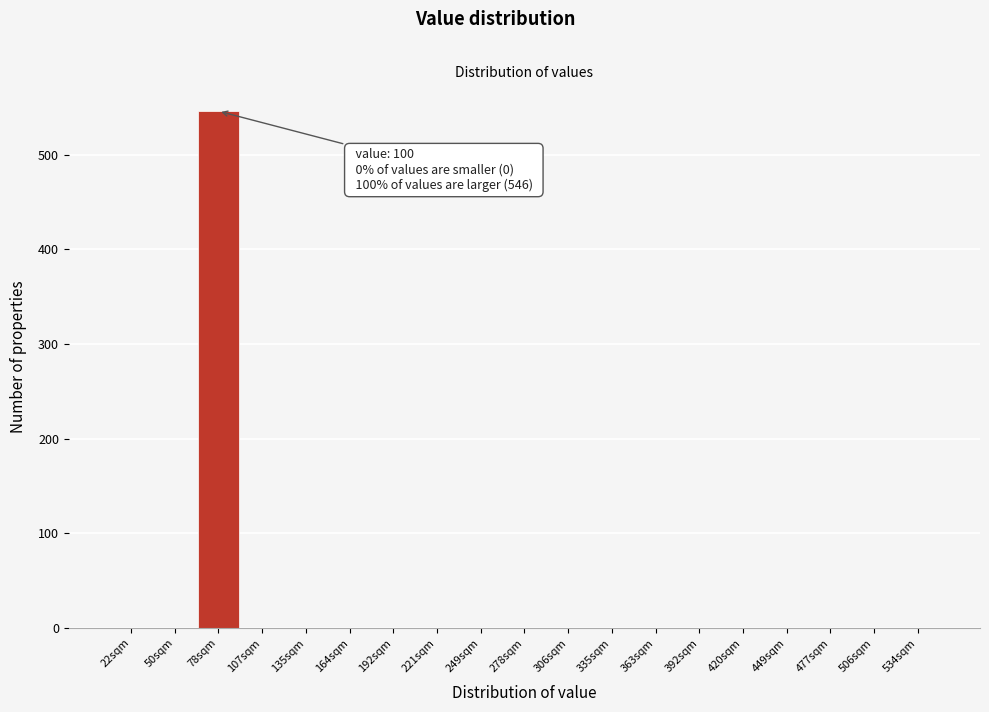

Reading right to left, extract all data points from this chart.

534sqm=0	506sqm=0	477sqm=0	449sqm=0	420sqm=0	392sqm=0	363sqm=0	335sqm=0	306sqm=0	278sqm=0	249sqm=0	221sqm=0	192sqm=0	164sqm=0	135sqm=0	107sqm=0	78sqm=546	50sqm=0	22sqm=0